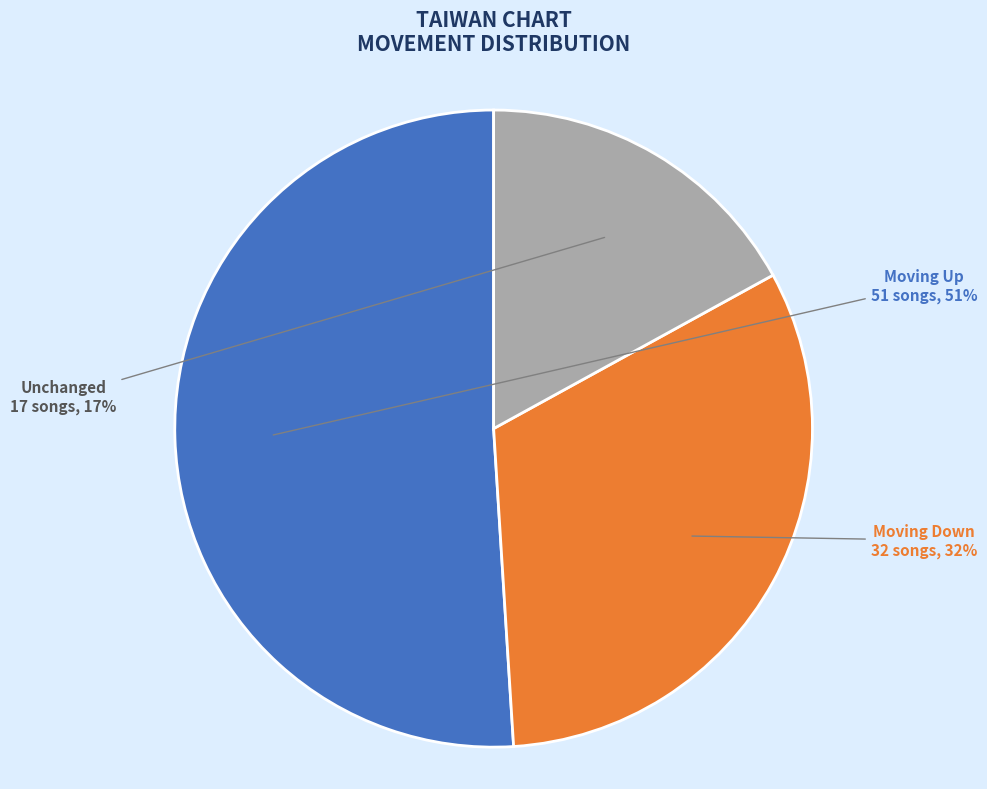

Which has a higher value, Unchanged or Moving Down?

Moving Down